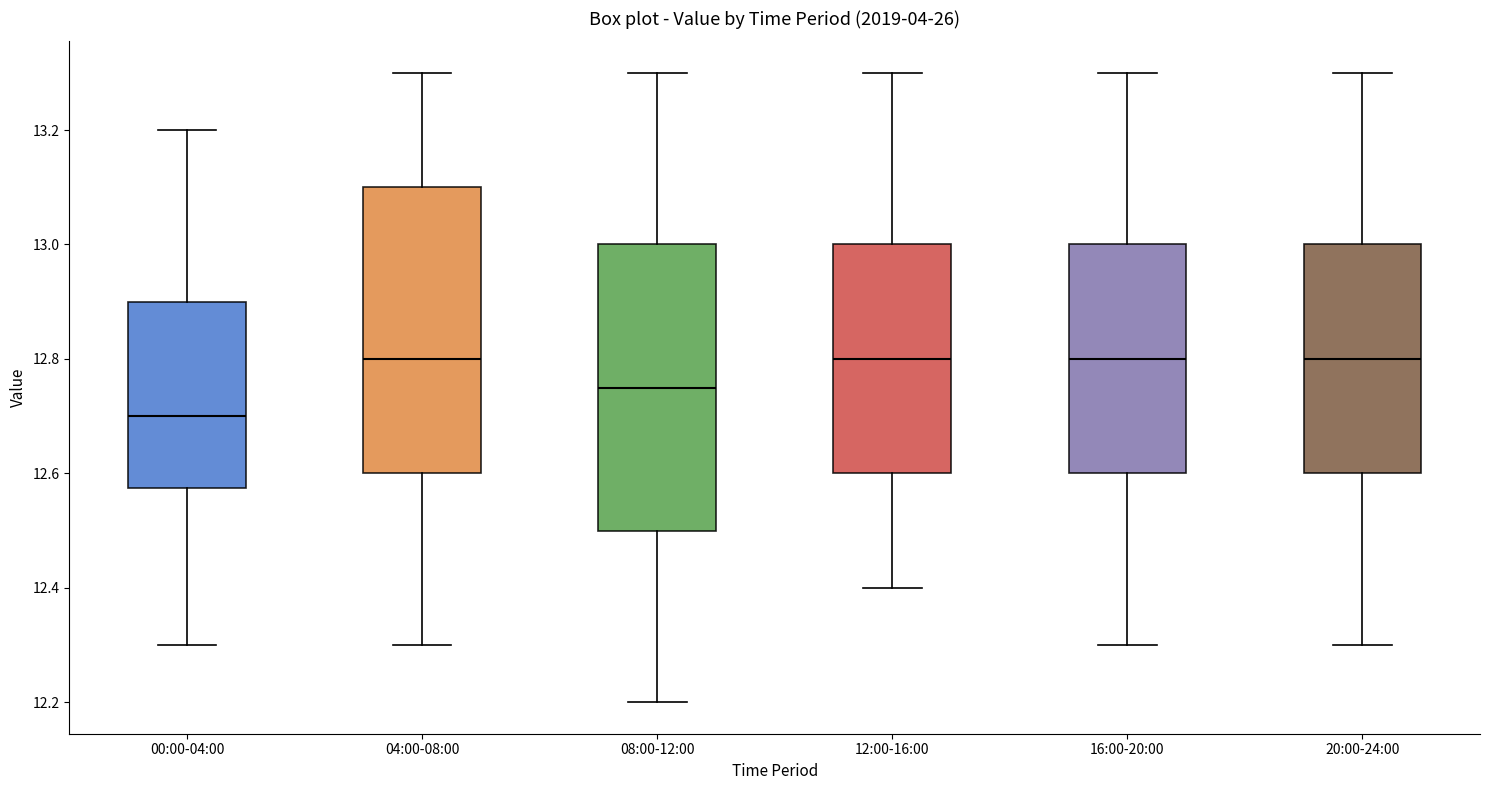

Where does the lower whisker of the box for 12:00-16:00 end on the y-axis? The values are not printed on the chart, so give them approximately, as read against the axis.

12.40